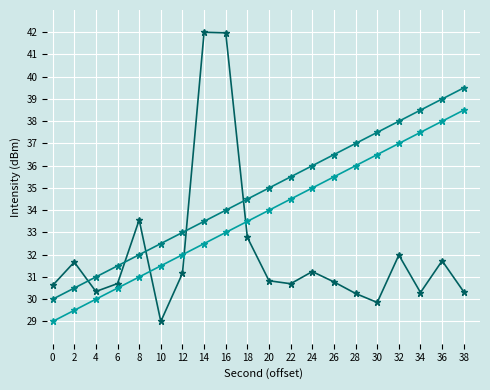

What is the total value across all series at 32?

107.0